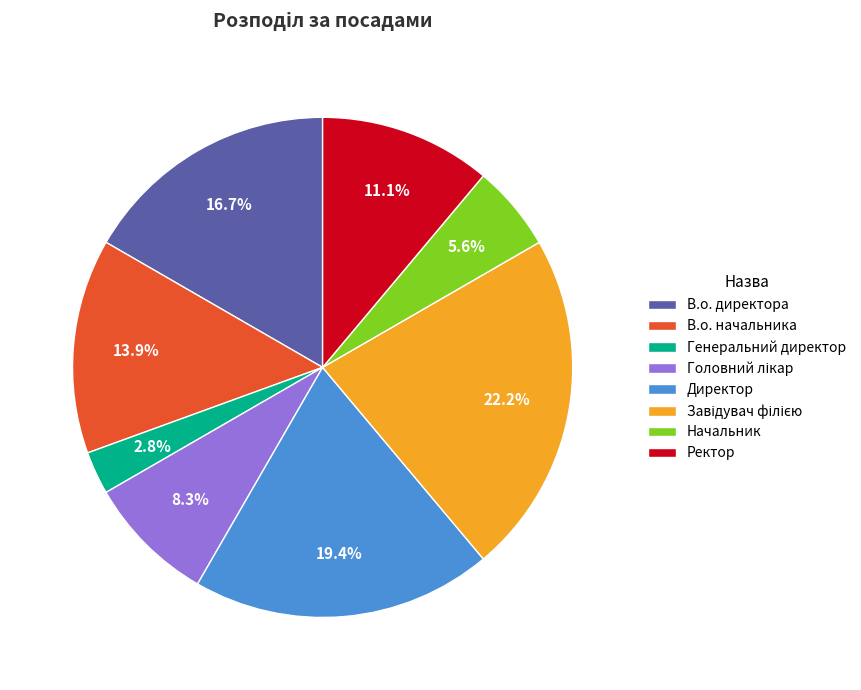

Does В.о. директора represent more than half of the total?

No